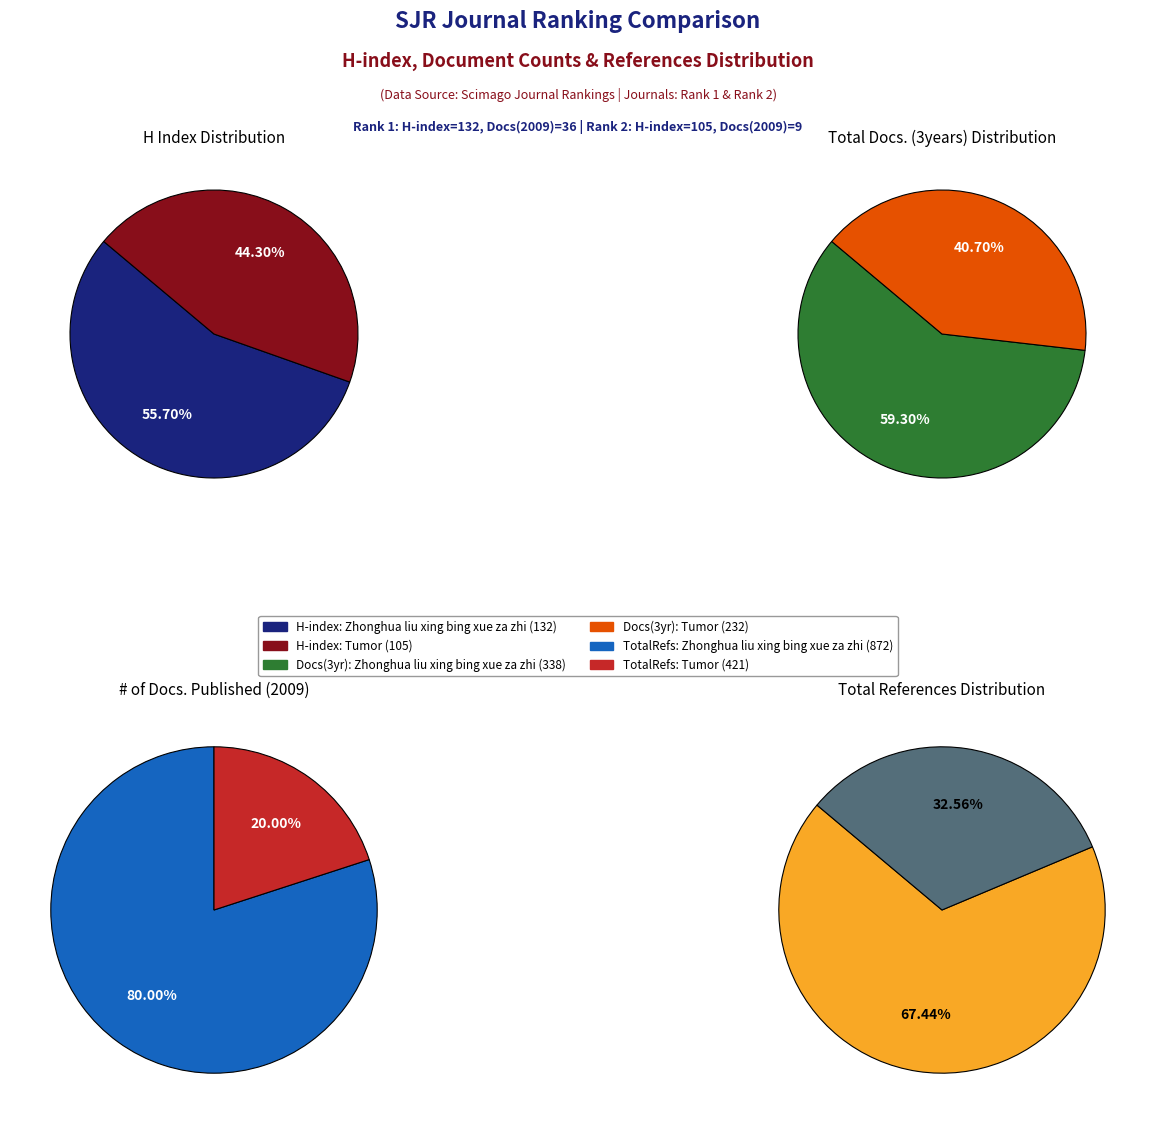

The Tumor slice represents 41% of the pie. True or false?

True